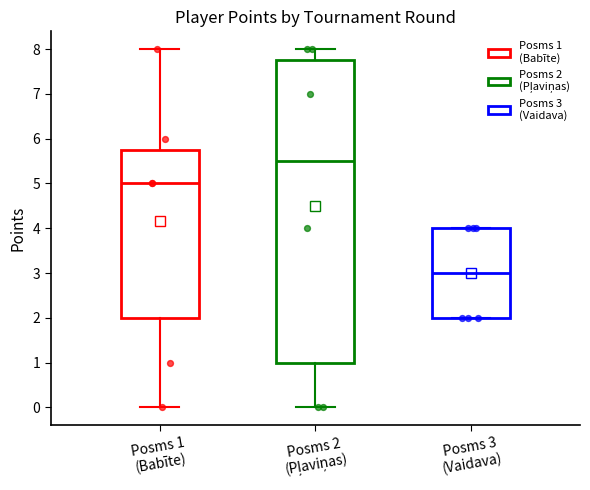

Which box has the highest median line?

Posms 2 (Pļaviņas)